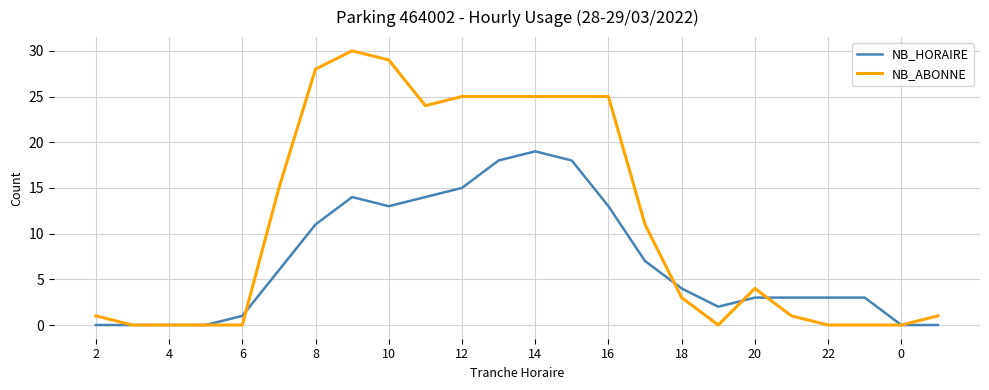

Does the chart have visible grid lines?

Yes